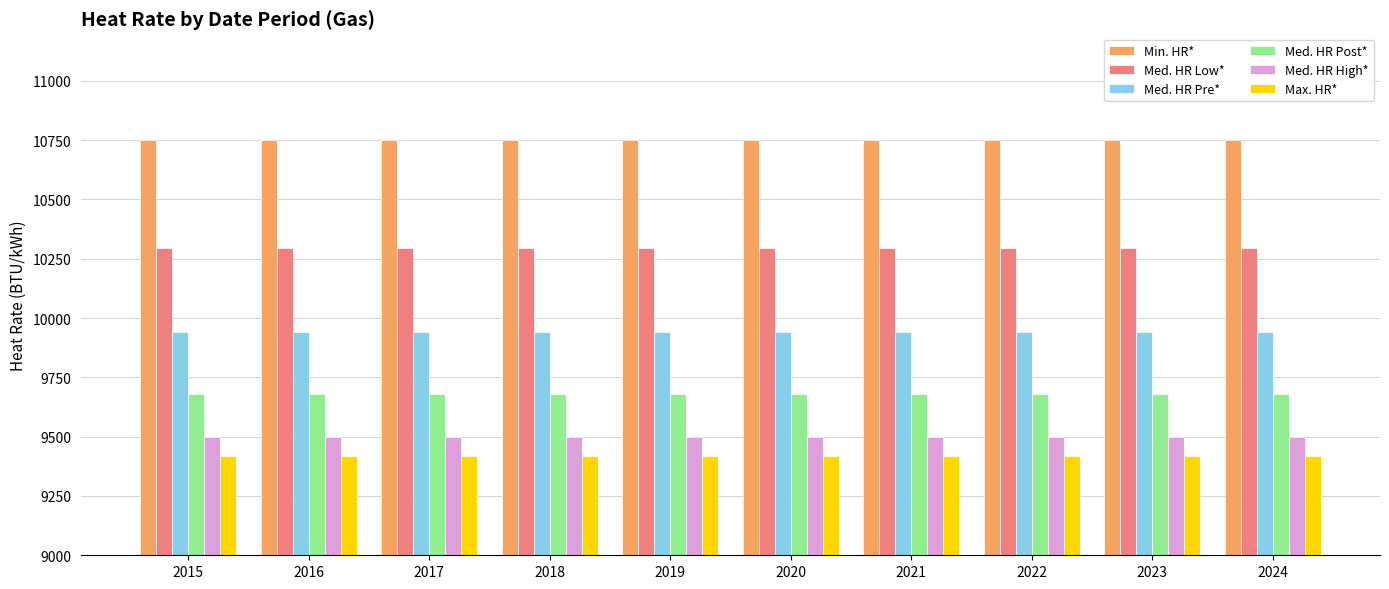

What are all the series names shown in the legend?

Min. HR*, Med. HR Low*, Med. HR Pre*, Med. HR Post*, Med. HR High*, Max. HR*